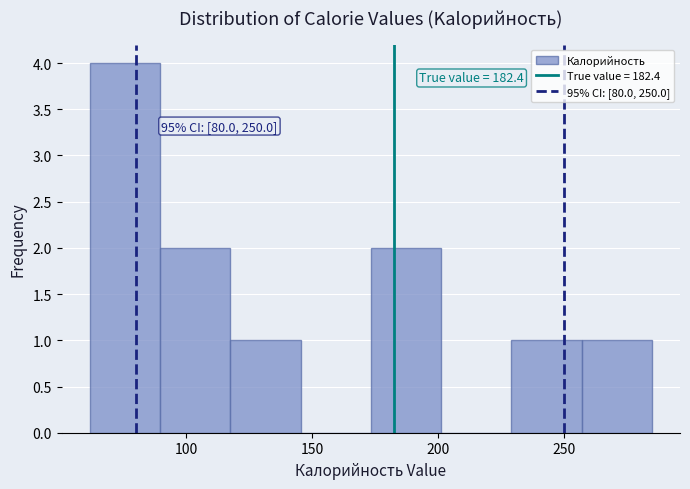

Which range on the x-axis has the tallest bar?

60 to 90